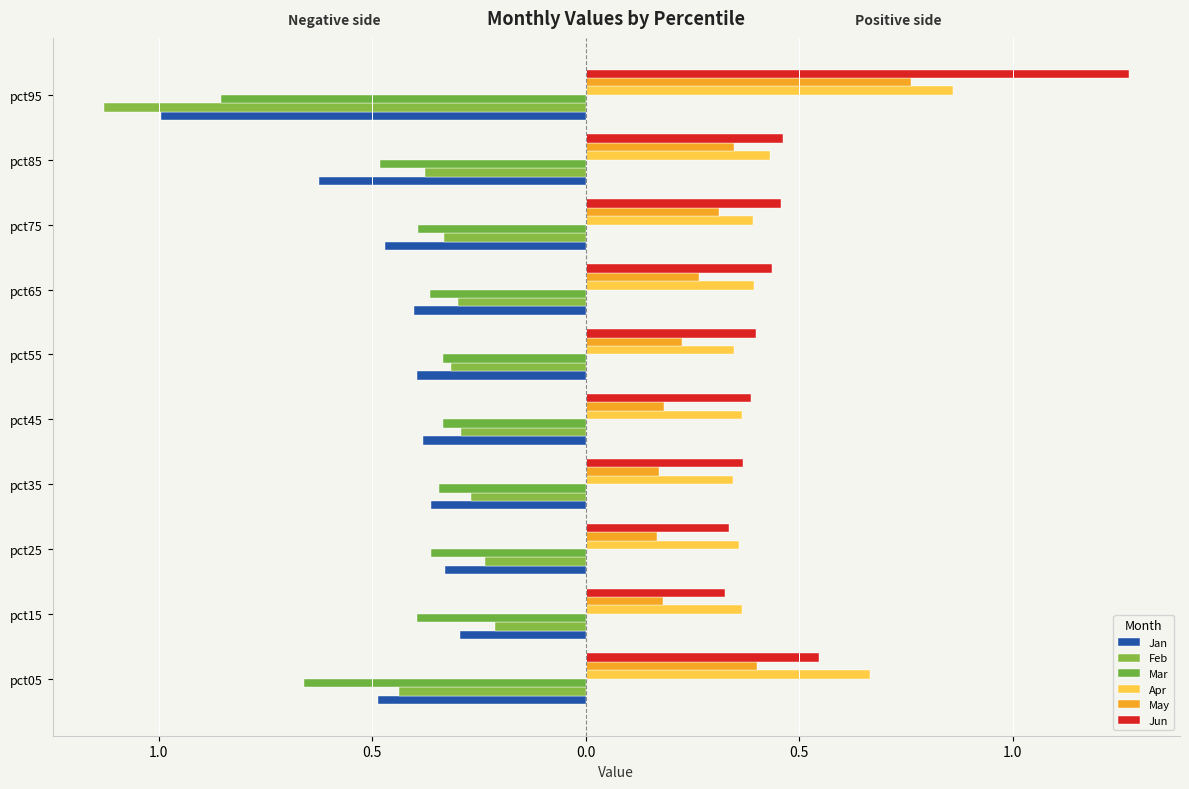

What is the minimum value for Feb?

-1.1